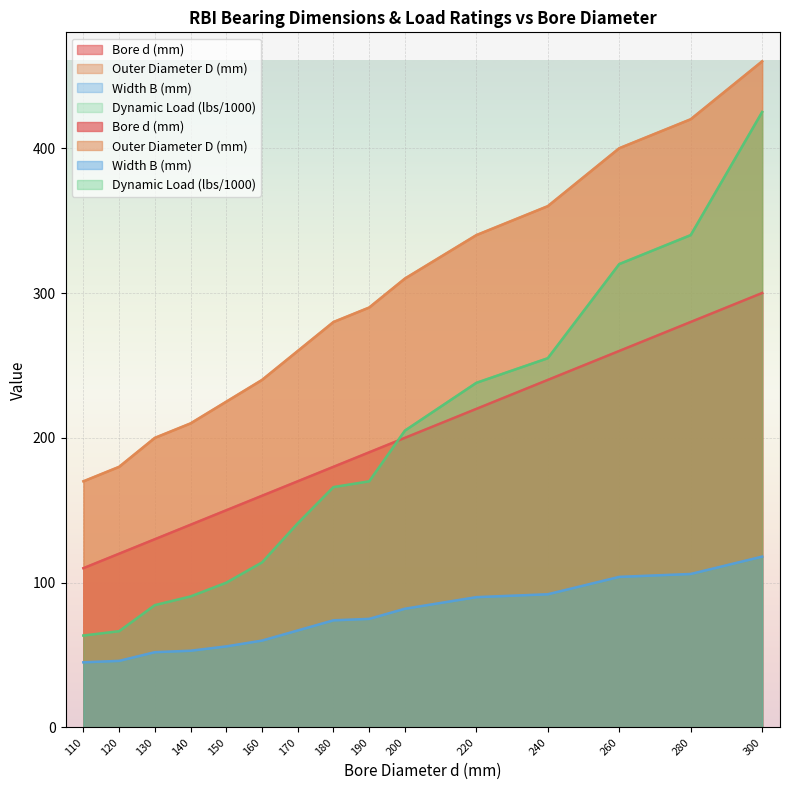

True or false: Bore d (mm) and Outer Diameter D (mm) intersect in this chart.

False